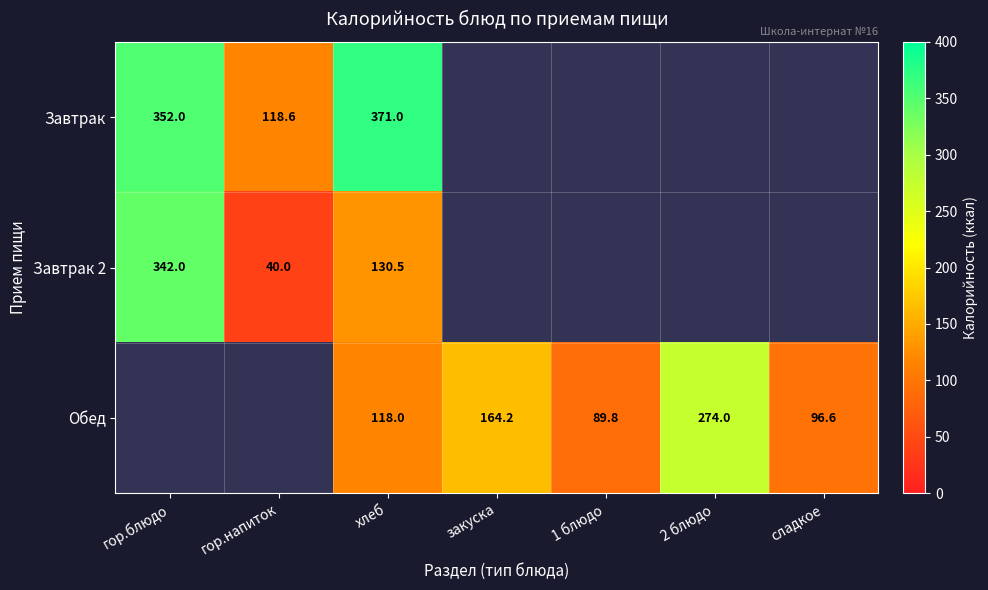

The Обед series shows 69.6 at закуска. True or false?

False